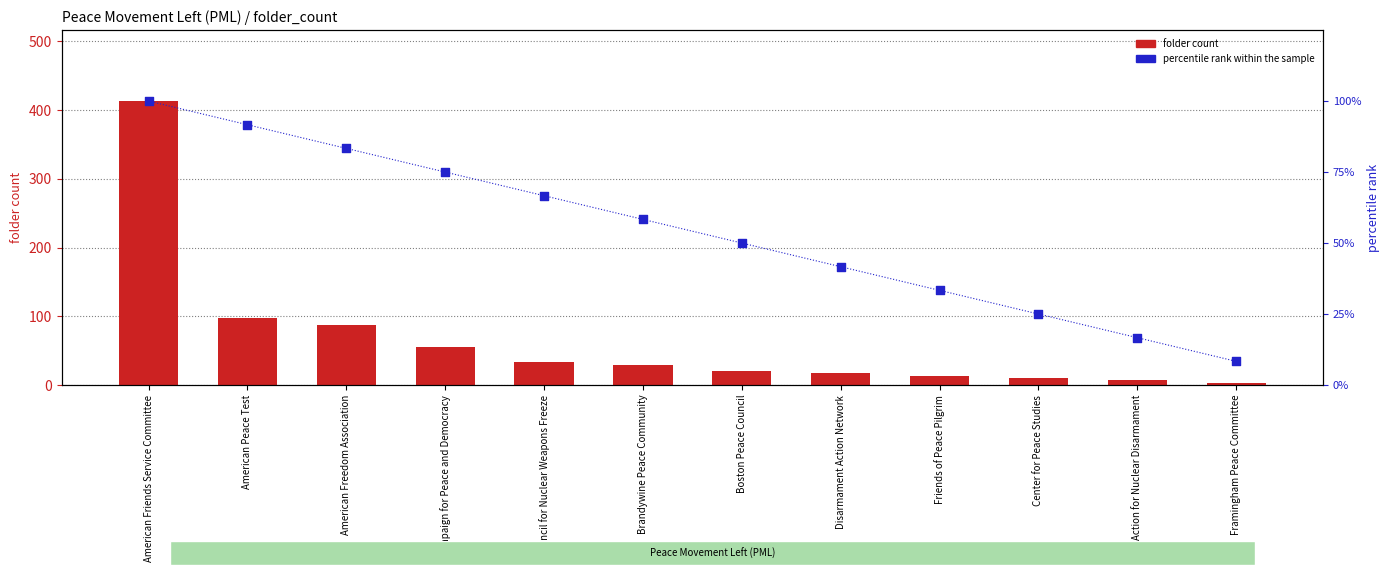

What are all the series names shown in the legend?

folder count, percentile rank within the sample